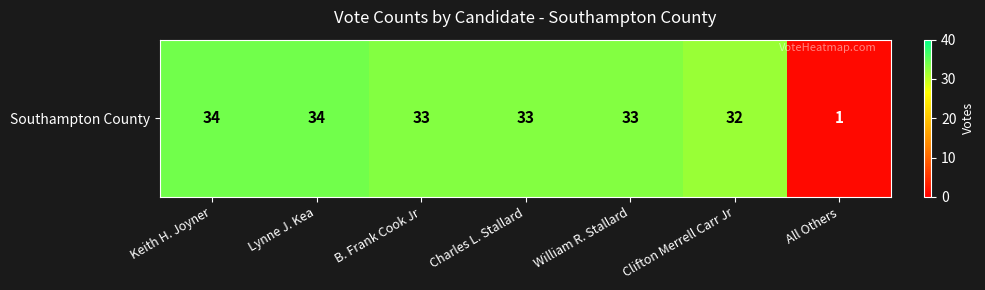

The chart shows a value of 10 at Lynne J. Kea. True or false?

False